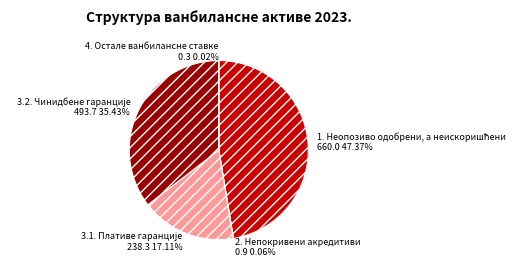

Is there a majority slice in this chart?

No